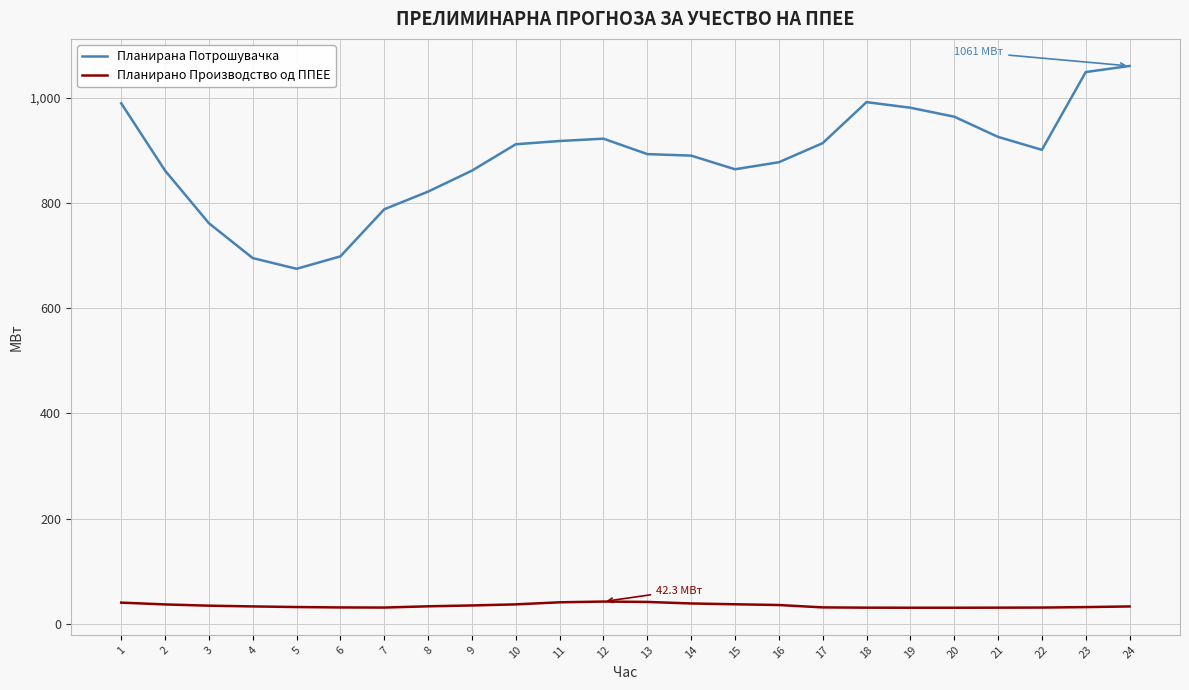

What is the difference between the maximum and minimum values in the Планирано Производство од ППЕЕ series?

11.7